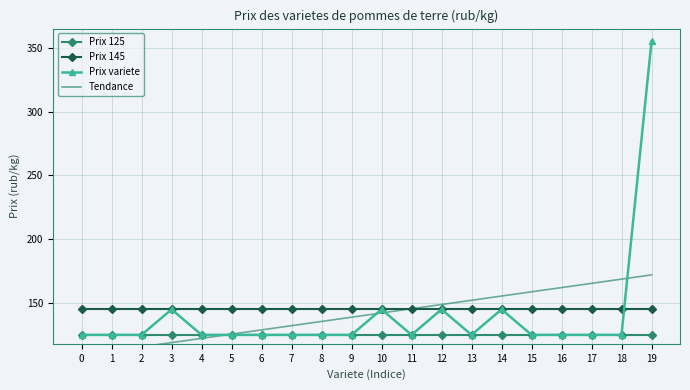

What is the difference between the highest and lowest values at 19?

230.0